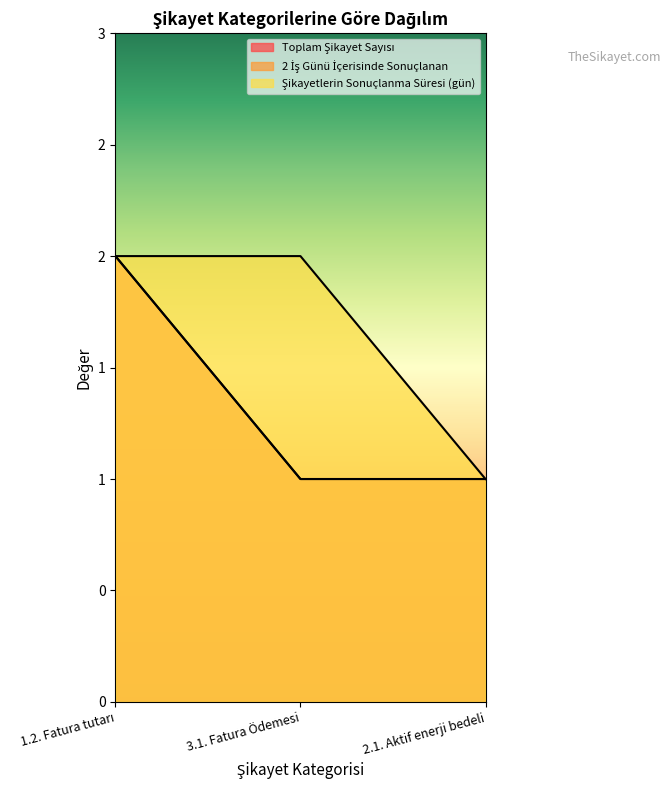

Reading right to left, transcribe all the data shown in this chart.

Toplam Şikayet Sayısı: 2.1. Aktif enerji bedeli=1	3.1. Fatura Ödemesi=1	1.2. Fatura tutarı=2
2 İş Günü İçerisinde Sonuçlanan: 2.1. Aktif enerji bedeli=1	3.1. Fatura Ödemesi=1	1.2. Fatura tutarı=2
Şikayetlerin Sonuçlanma Süresi (gün): 2.1. Aktif enerji bedeli=1	3.1. Fatura Ödemesi=2	1.2. Fatura tutarı=2